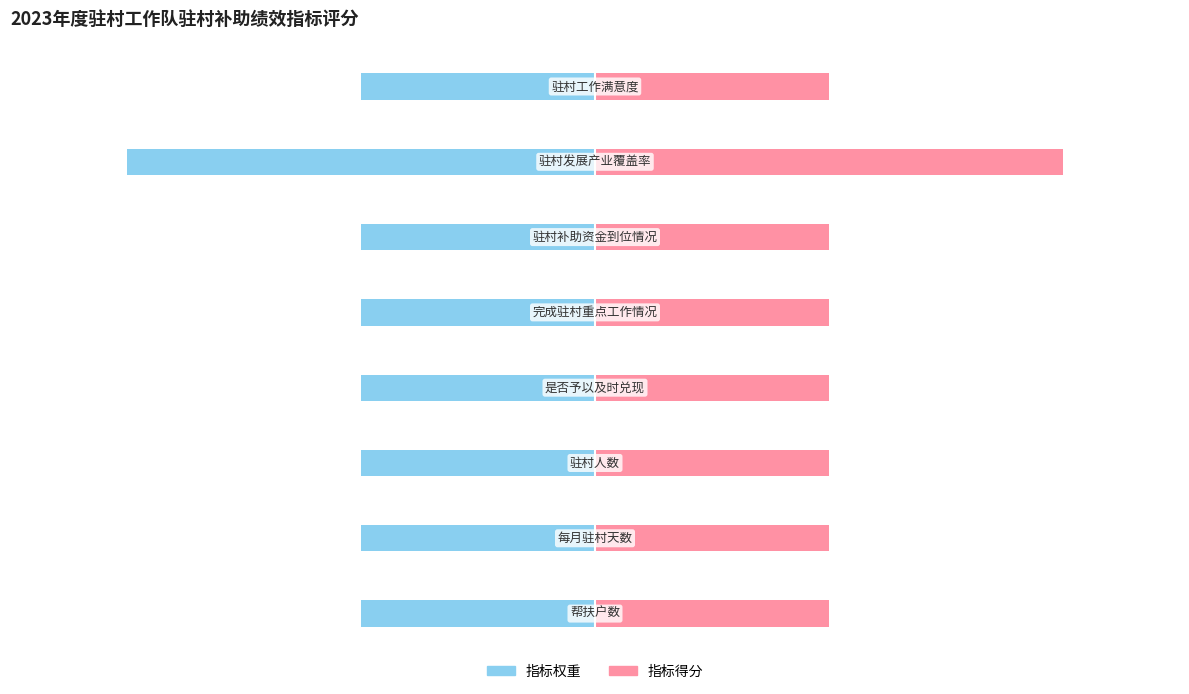

What is the average value of the 指标得分 series?

11